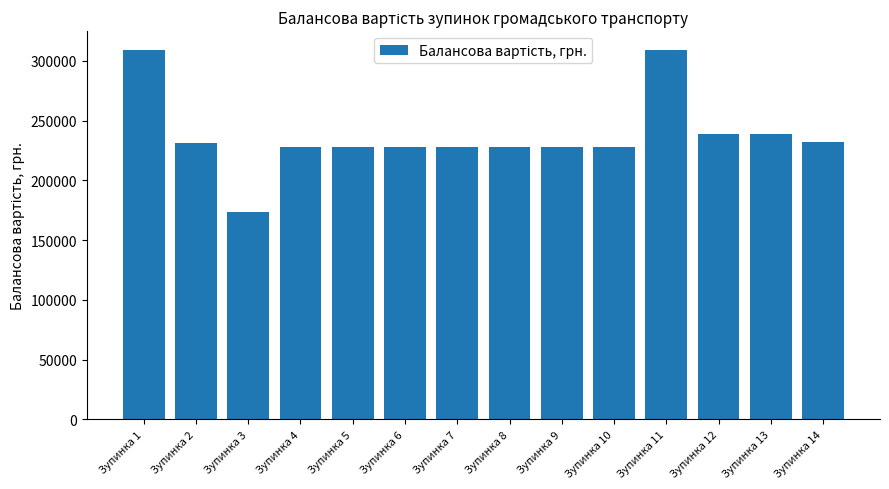

What is the greatest value displayed?

309378.7